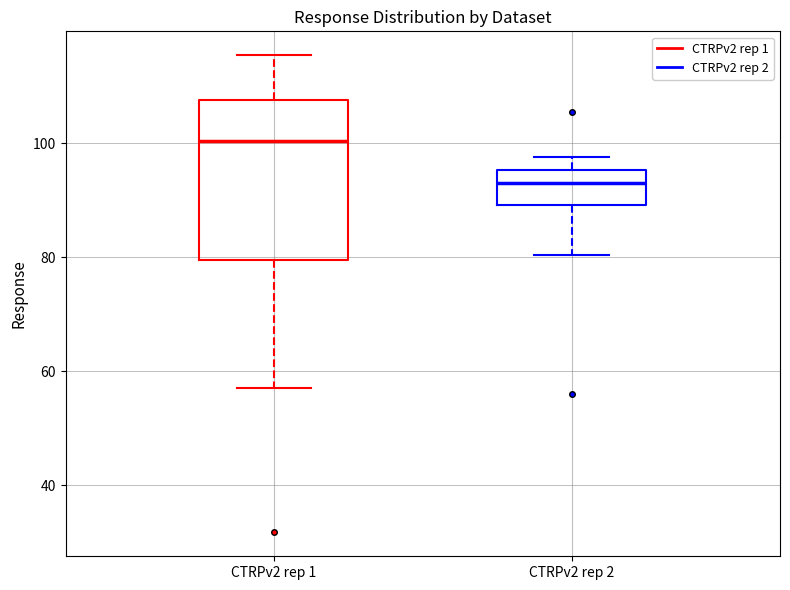

Where does the lower whisker of the box for CTRPv2 rep 1 end on the y-axis? The values are not printed on the chart, so give them approximately, as read against the axis.

58